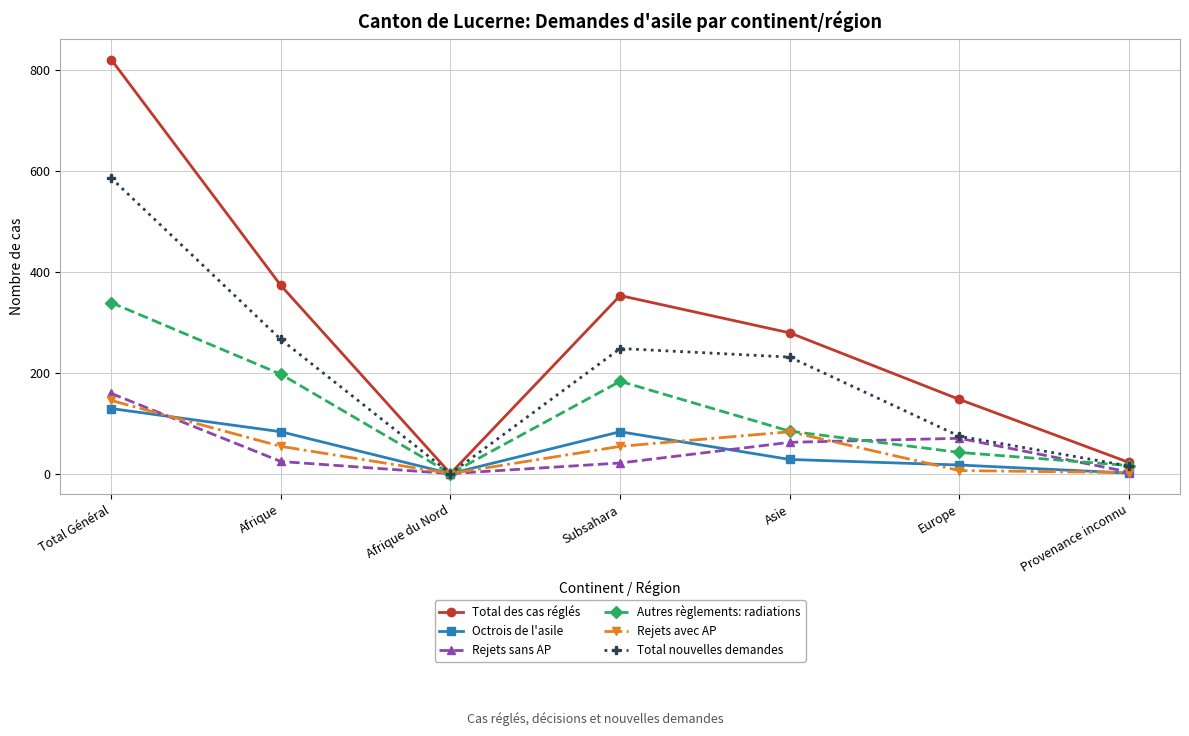

What position from the right is Subsahara?

4